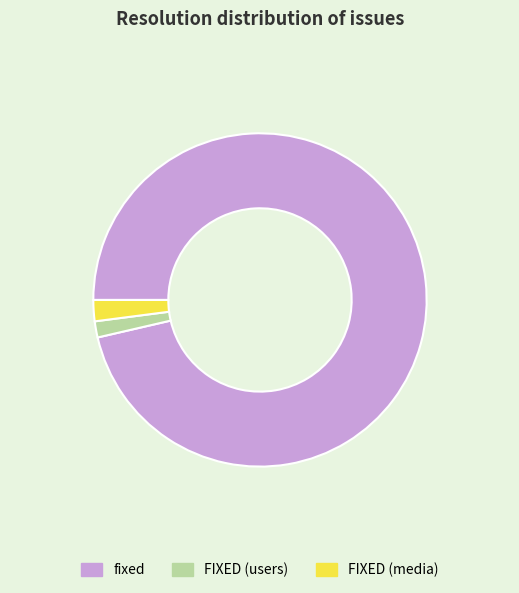

Which category has the biggest portion of the pie?

fixed